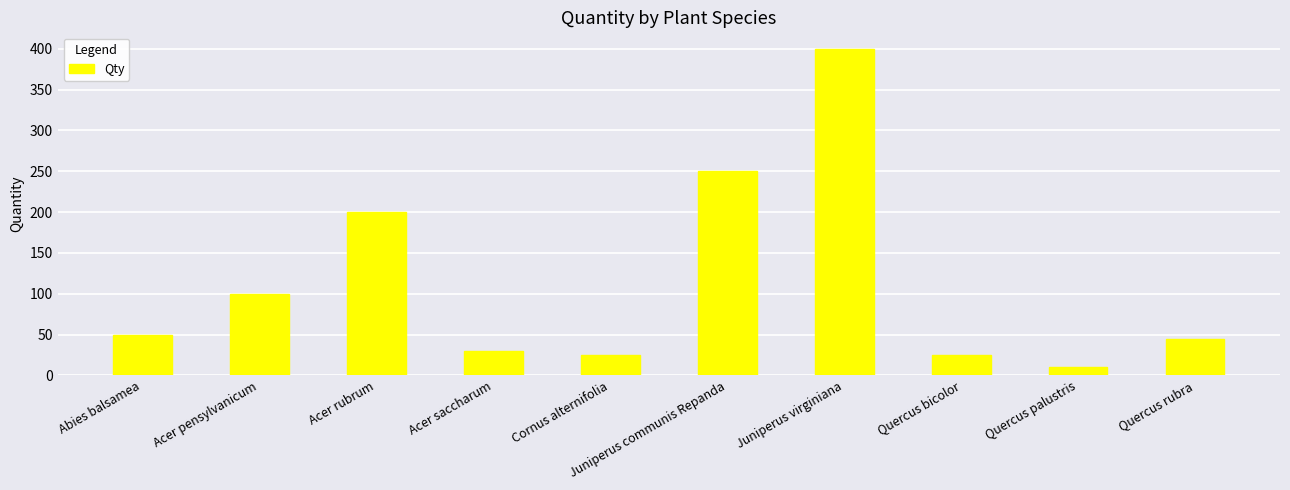

Which label corresponds to the largest value in the chart?

Juniperus virginiana